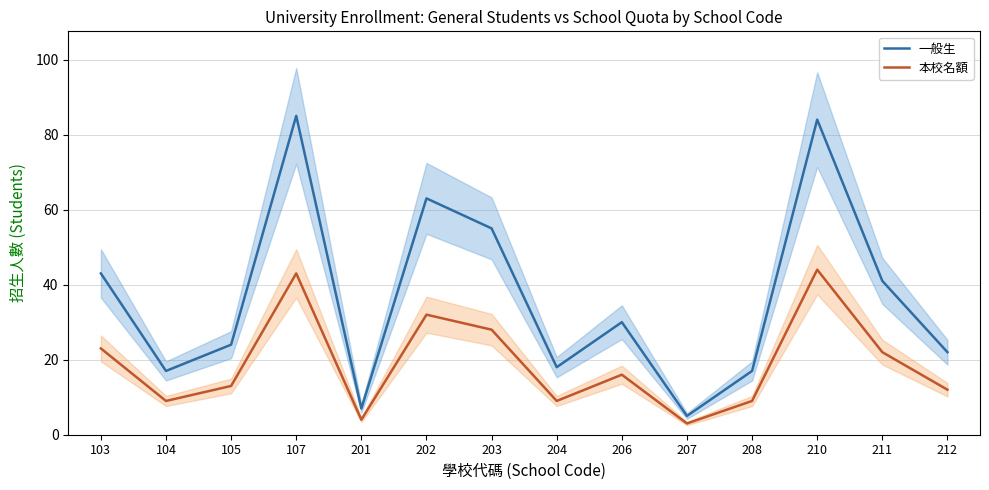

What is the difference between the 本校名額 values at 103 and 208?

14